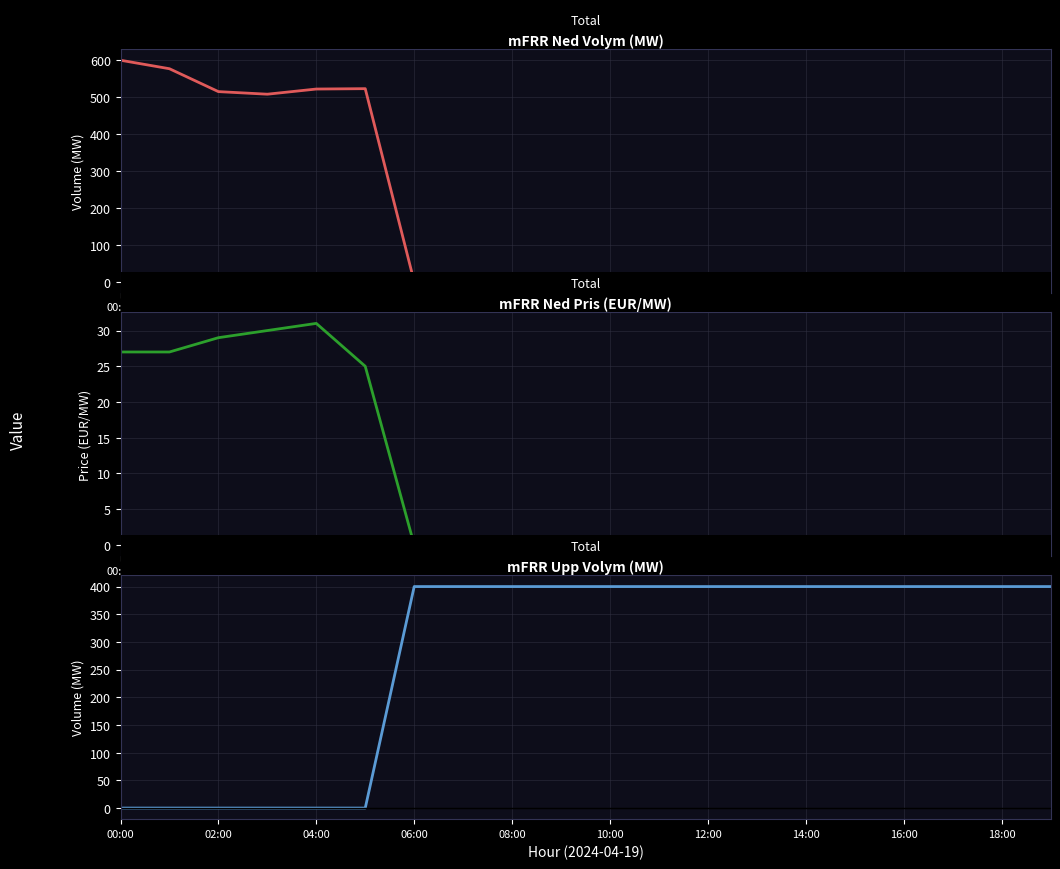

Rank the series by their maximum value, from highest to lowest.

mFRR Ned Volym (MW), mFRR Upp Volym (MW), mFRR Ned Pris (EUR/MW)